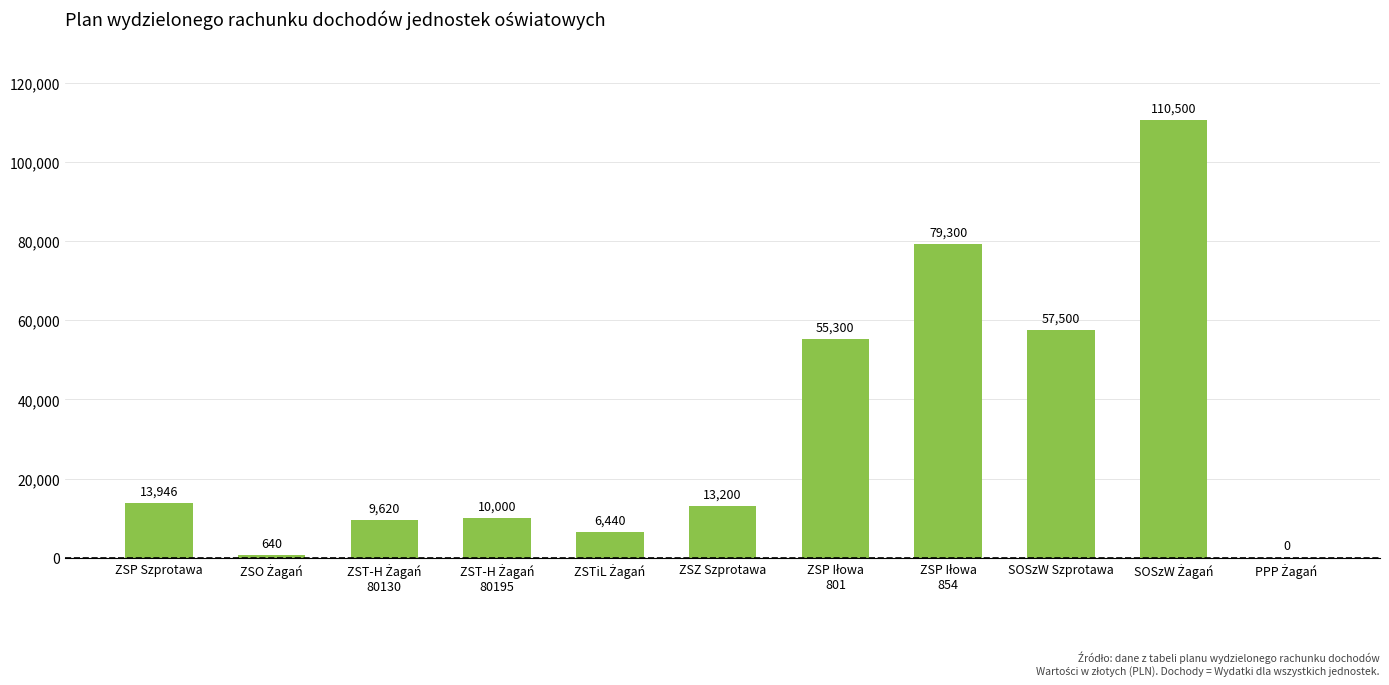

What is the maximum value shown in the chart?

110500